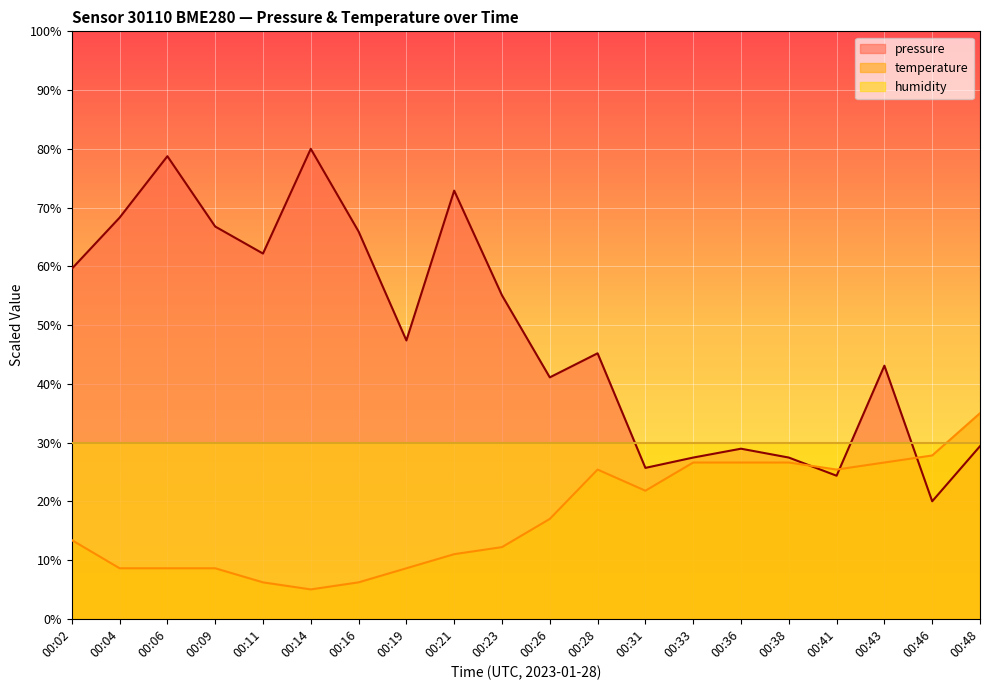

The pressure series shows 68.3 at 00:04. True or false?

True